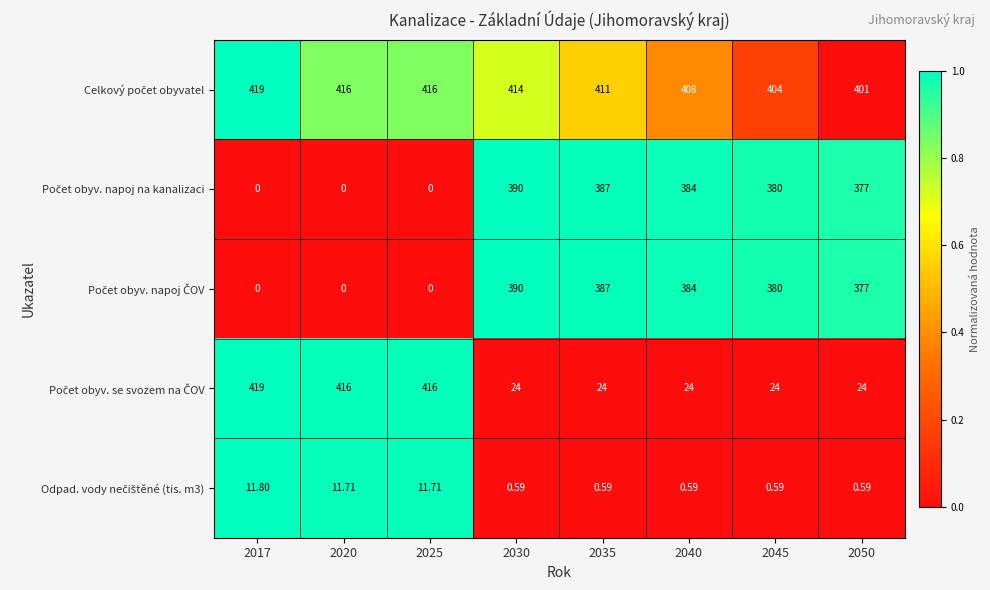

Count the number of categories in the chart.

8